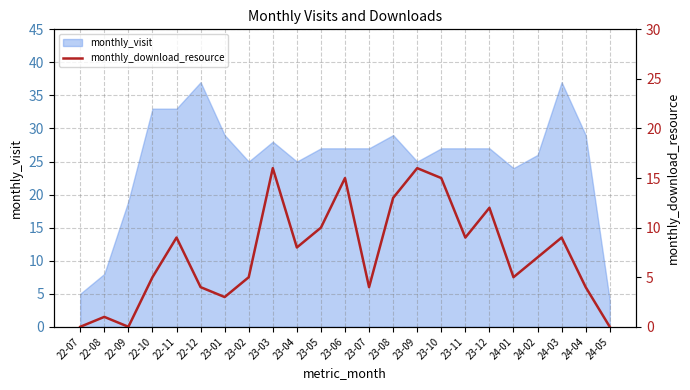

How many lines are shown in the chart?

1